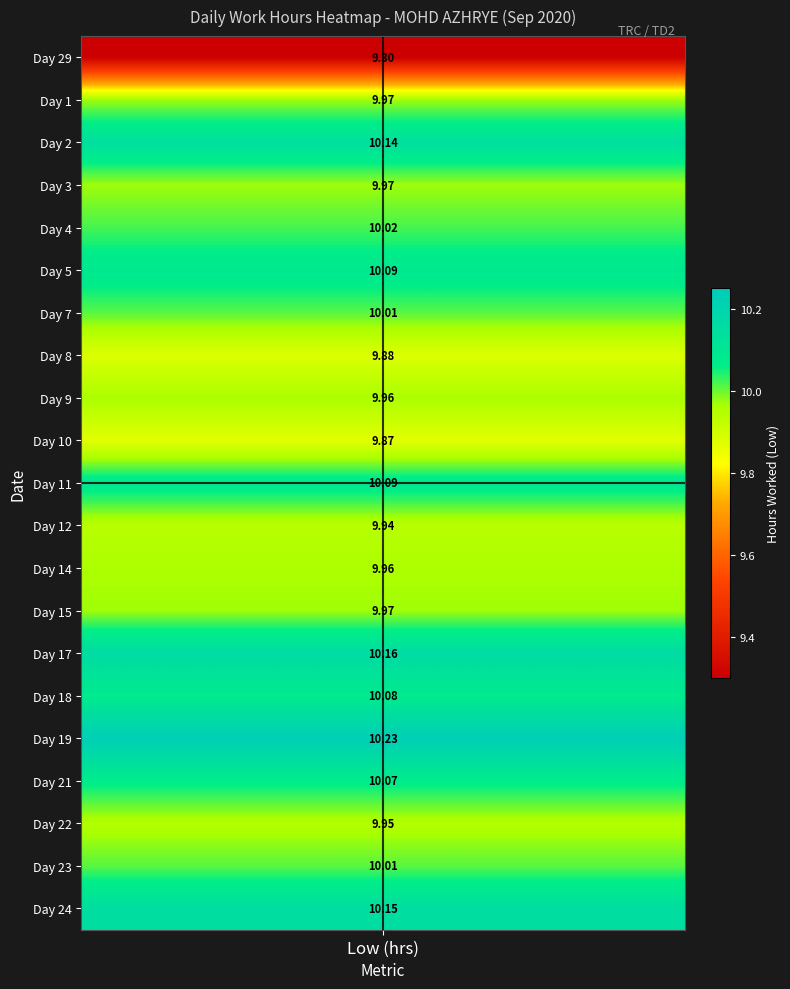

The value of 22 at 4 is -5.1. True or false?

False